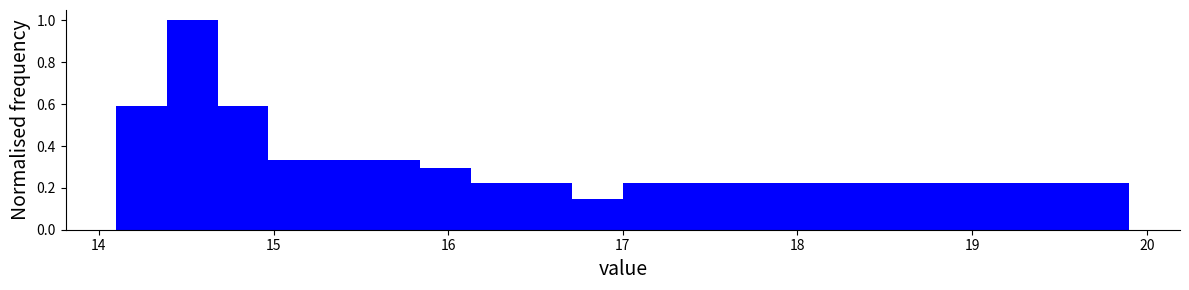

Read against the x-axis, roughly where is the centre of the tallest bar?

14.5